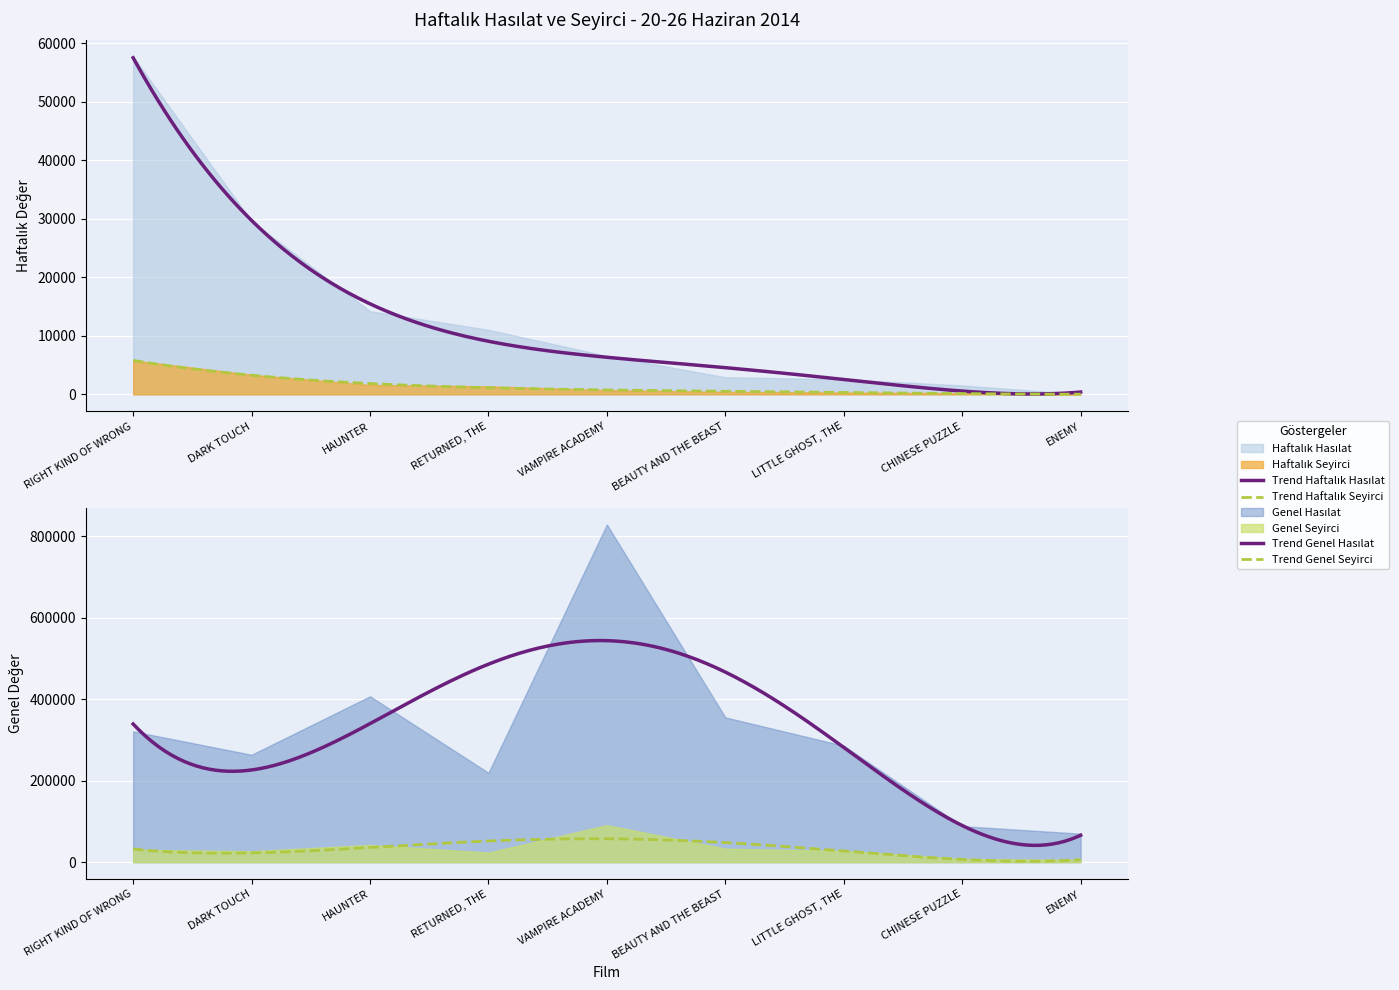

What is the difference between the Haftalık Hasılat values at LITTLE GHOST, THE and RETURNED, THE?

8452.0